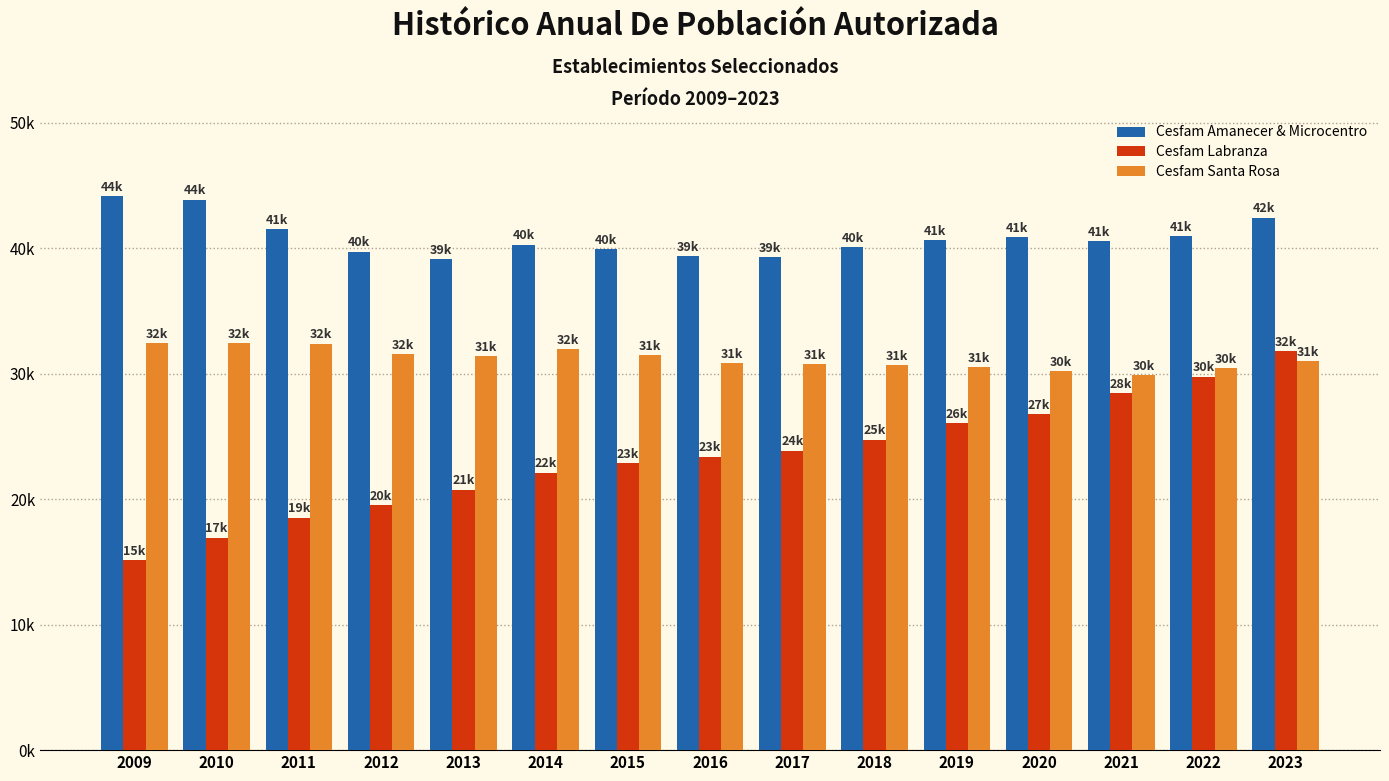

Rank the series by their maximum value, from lowest to highest.

Cesfam Labranza, Cesfam Santa Rosa, Cesfam Amanecer & Microcentro